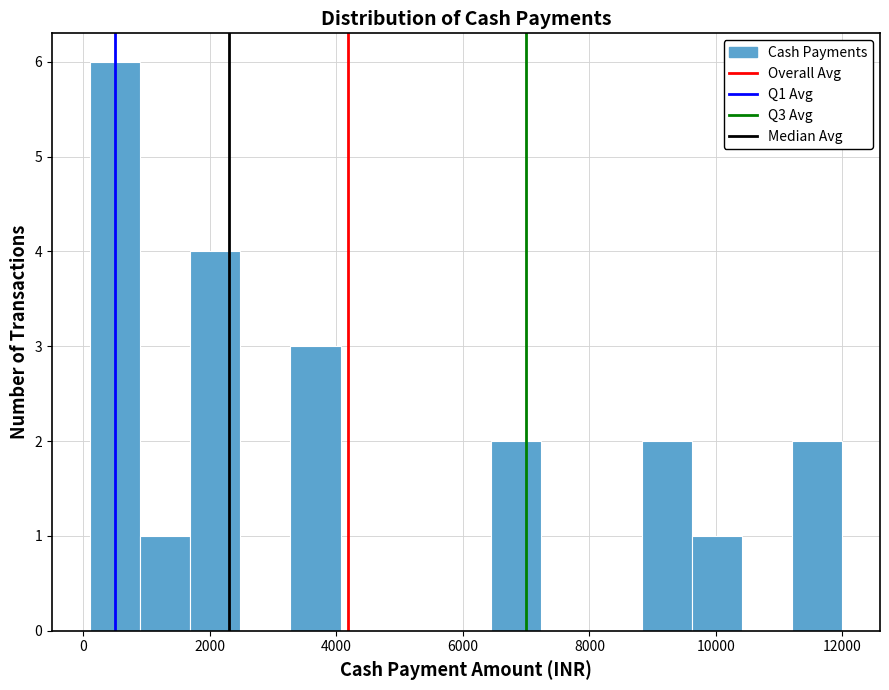

Read against the x-axis, roughly where is the centre of the tallest bar?

400